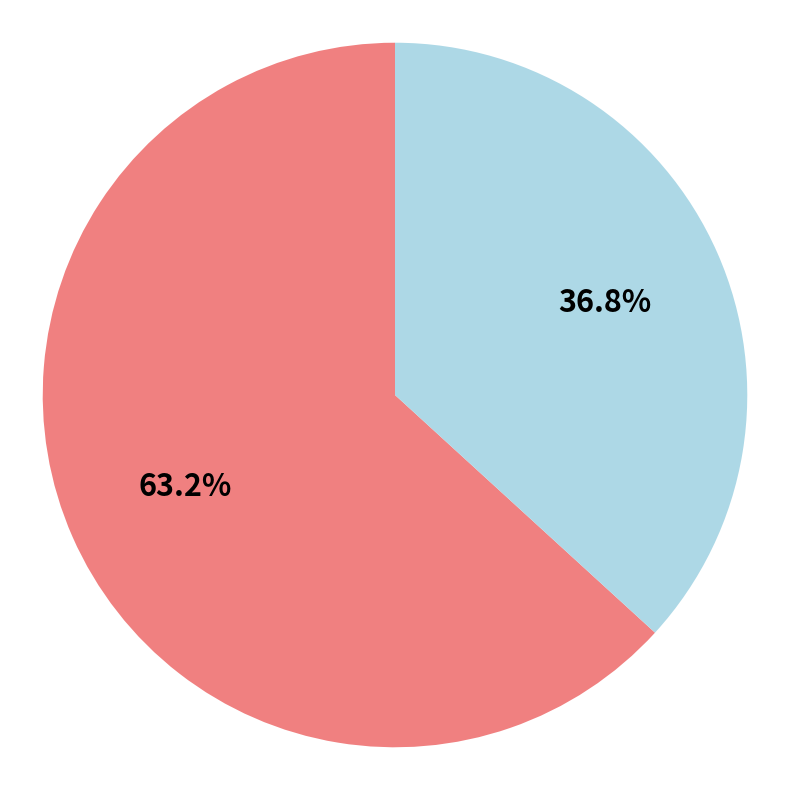

Is there any slice that represents more than half of the pie?

Yes